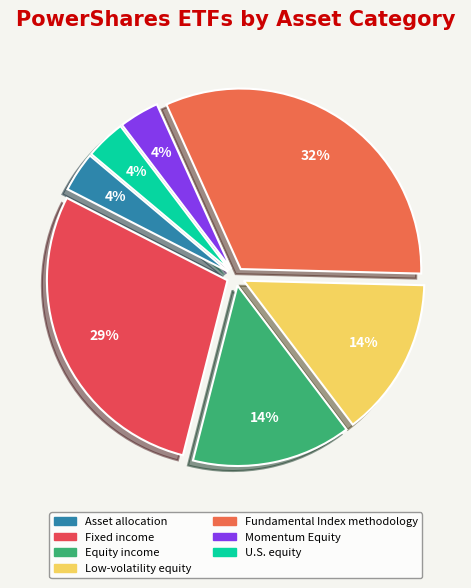

Does Momentum Equity account for over 50% of the chart?

No